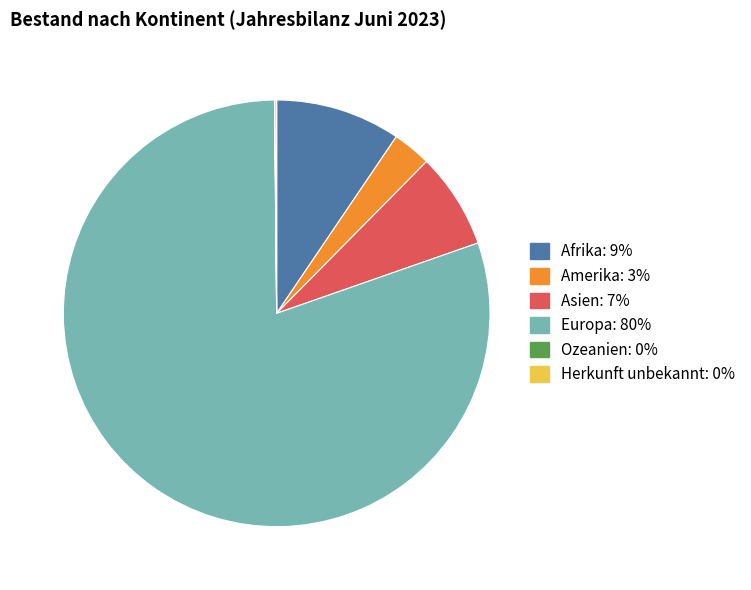

Which slice represents more than half of the pie?

Europa